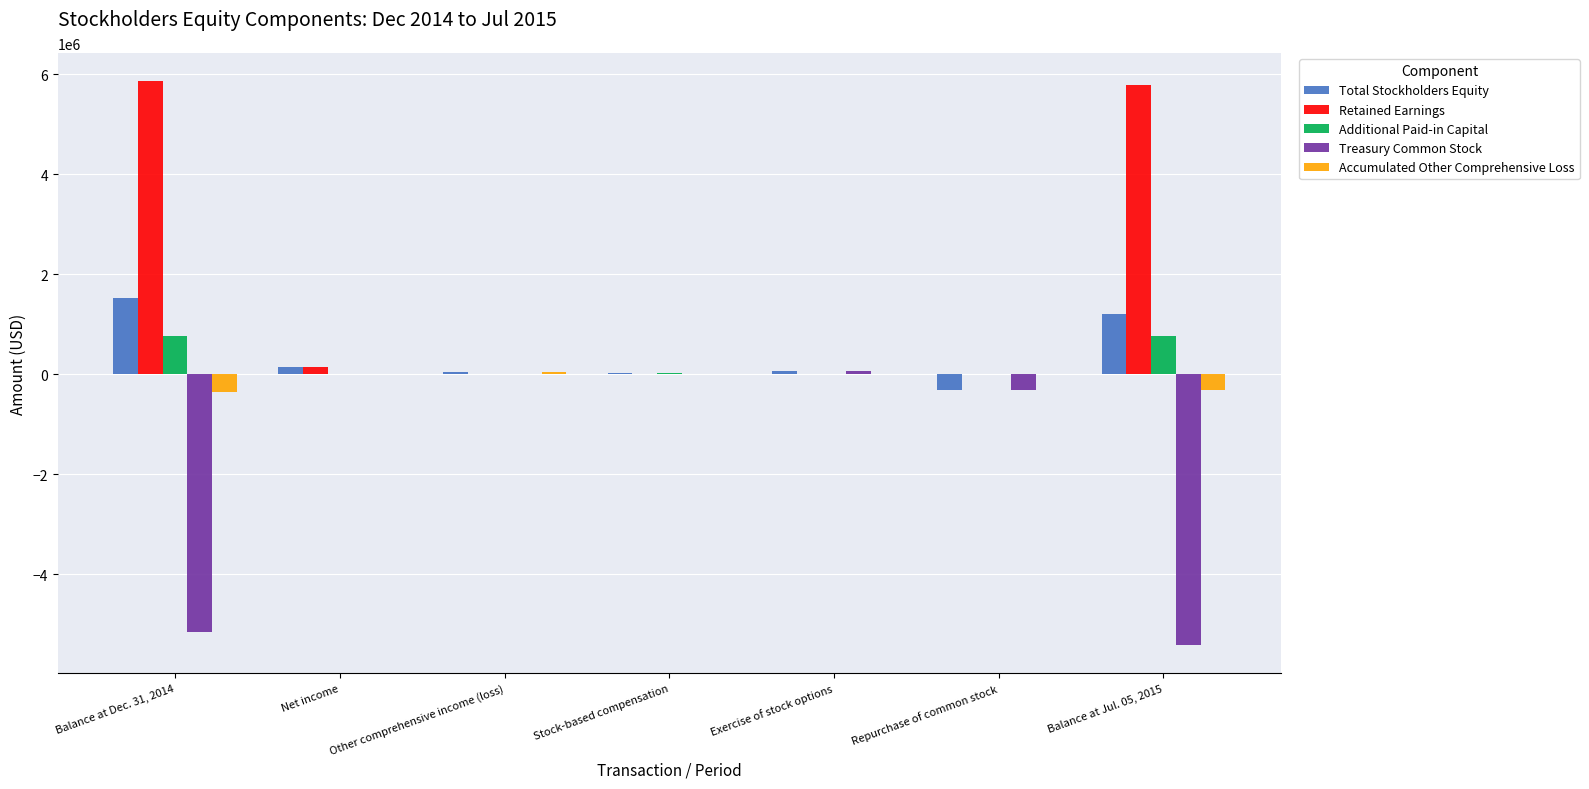

Which series has the widest spread of values?

Retained Earnings